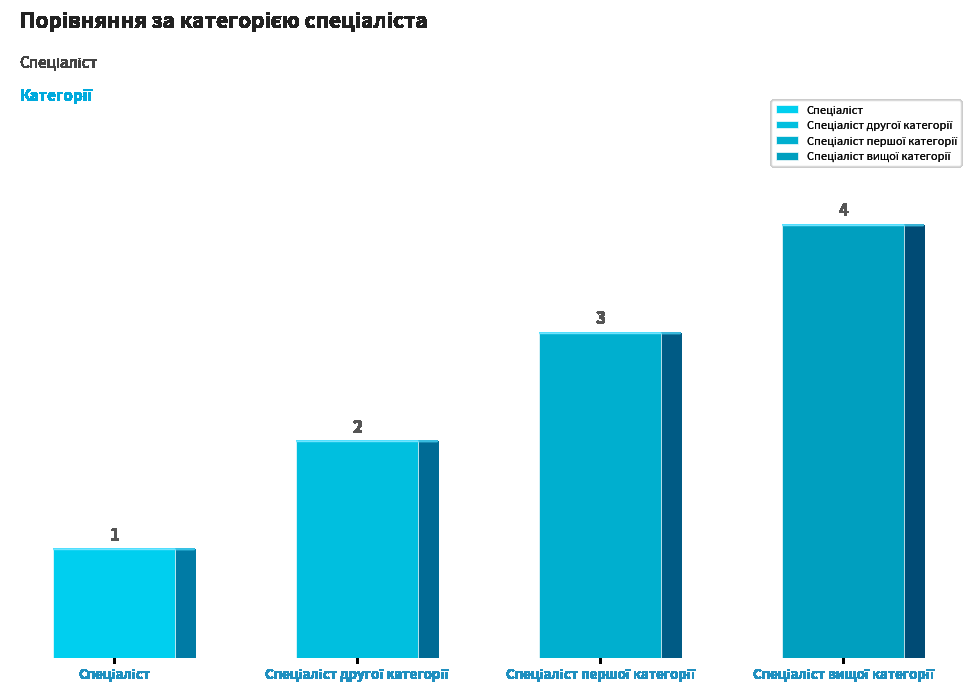

Where does the data first go above 3?

Спеціаліст вищої категорії